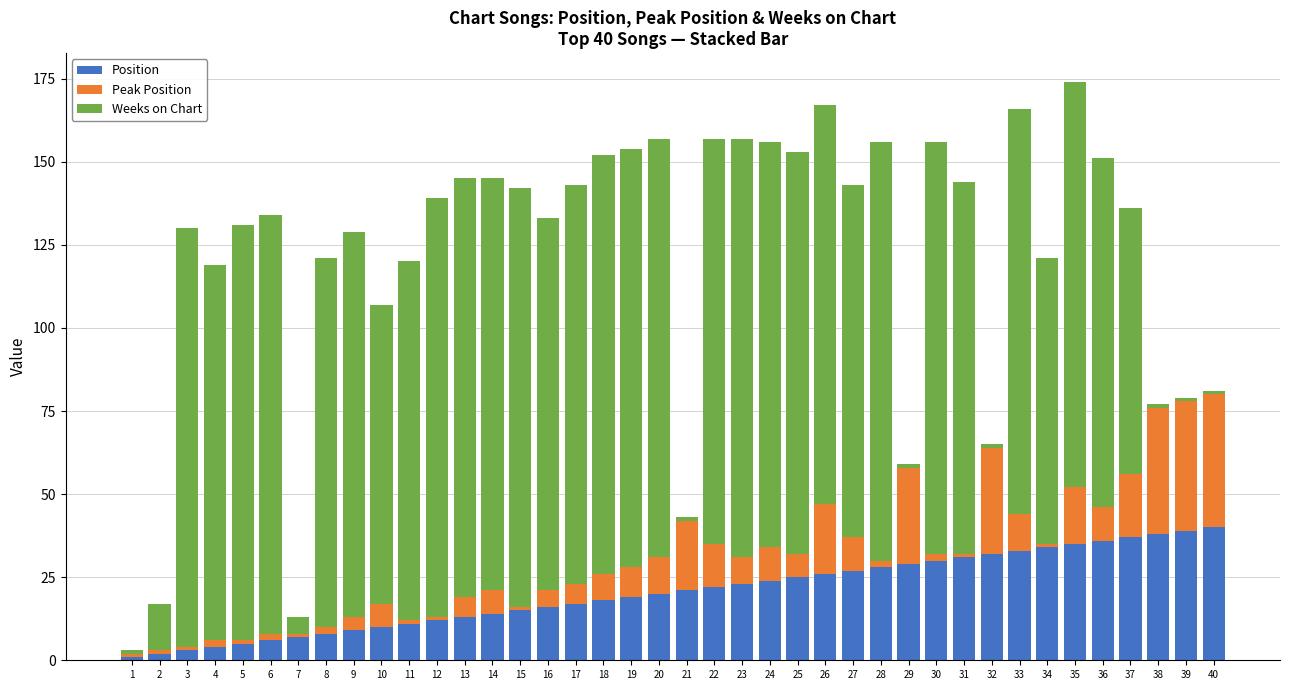

Is it true that Position equals 42 at 31?

False